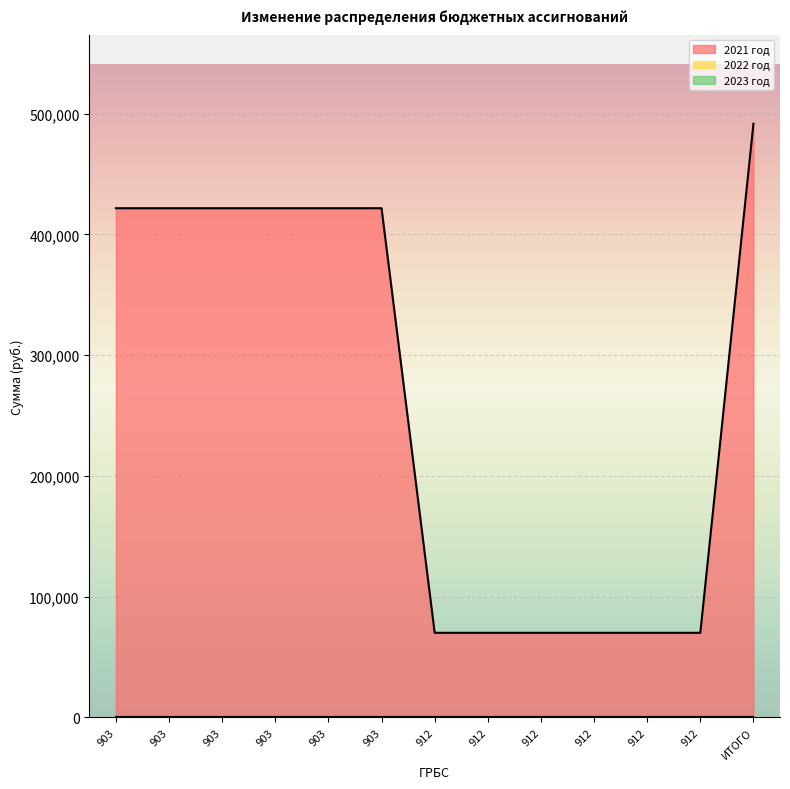

How many lines are shown in the chart?

3